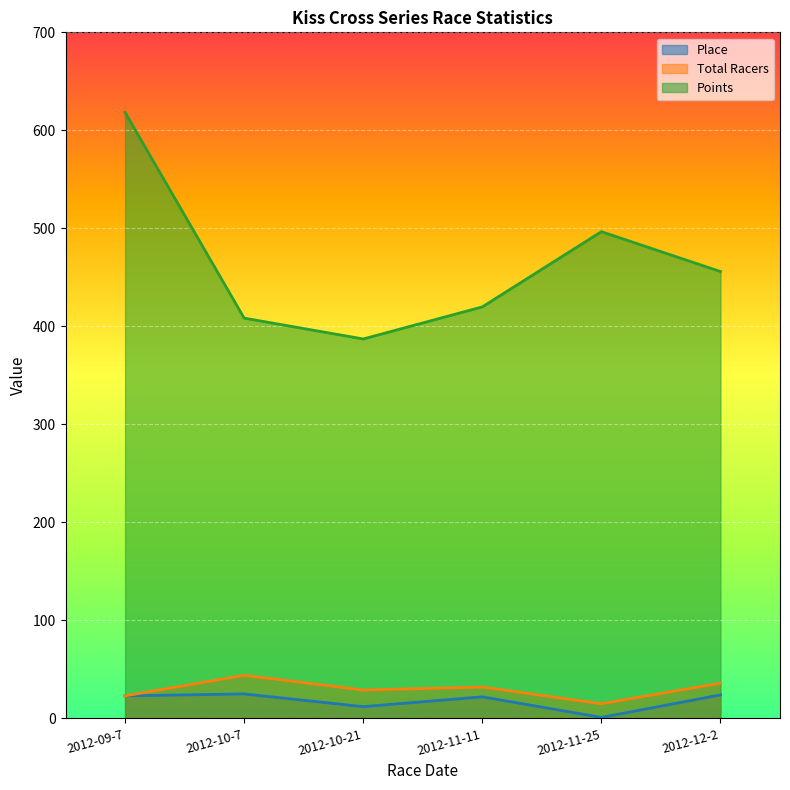

Does the chart display data point markers on the line(s)?

No